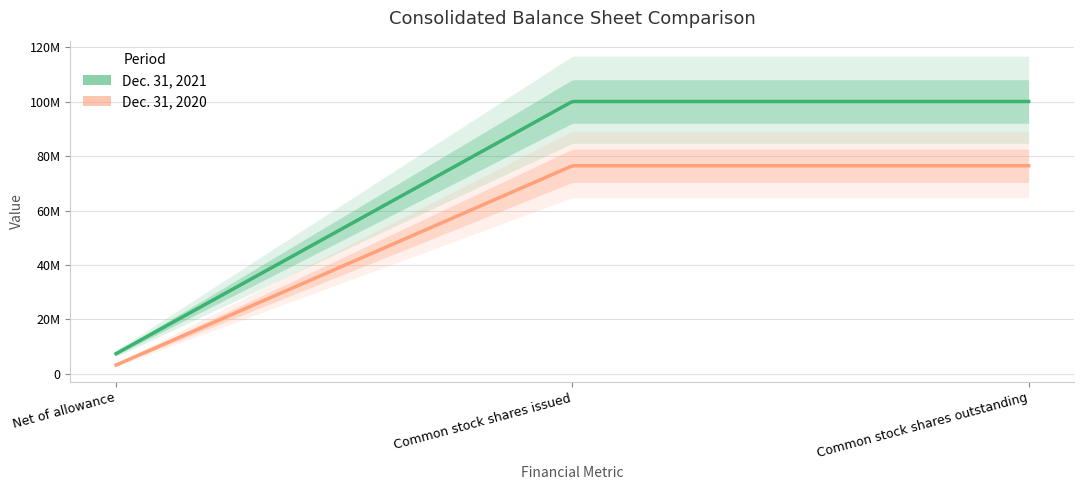

Which category has the highest value in the Dec. 31, 2021 series?

Common stock shares issued